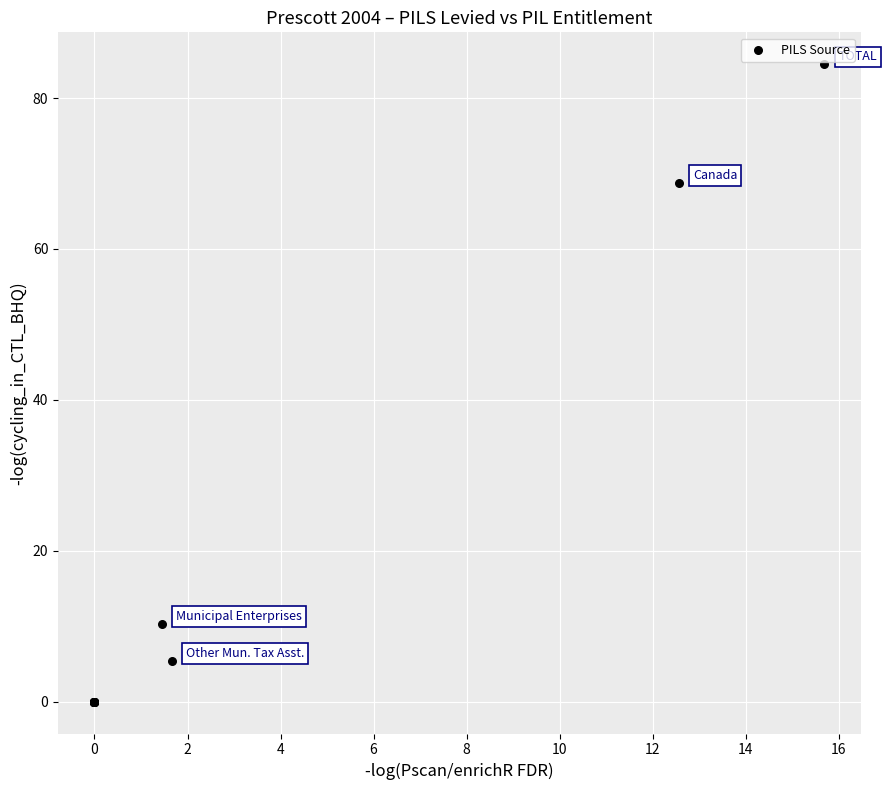

What Y value in the scatter plot is closest to 42?

68.8